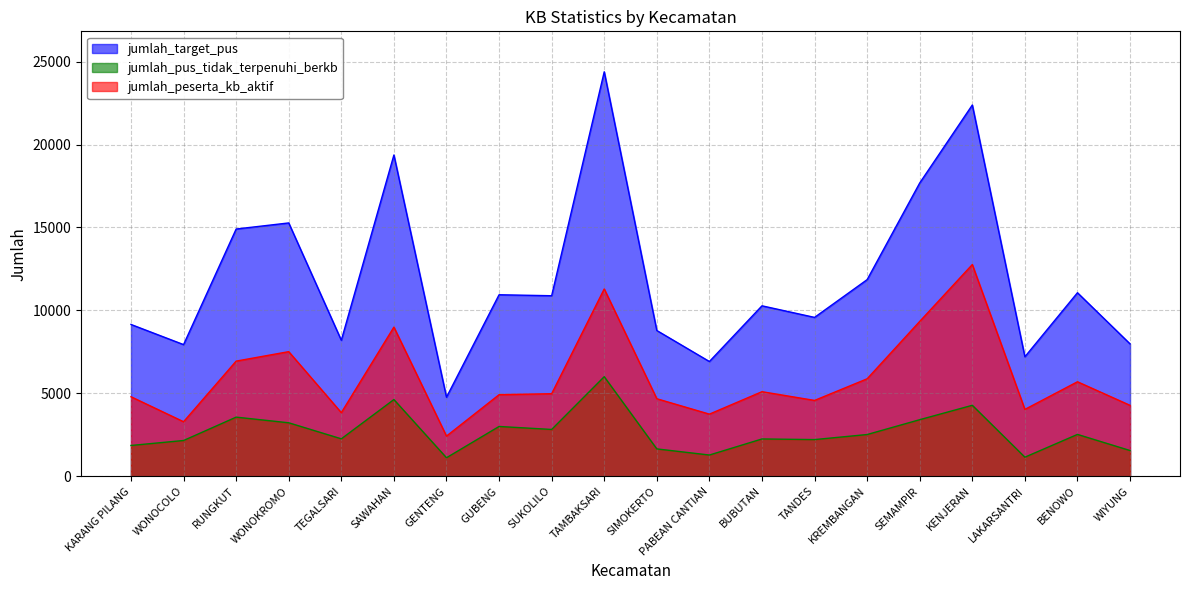

How many lines are shown in the chart?

3